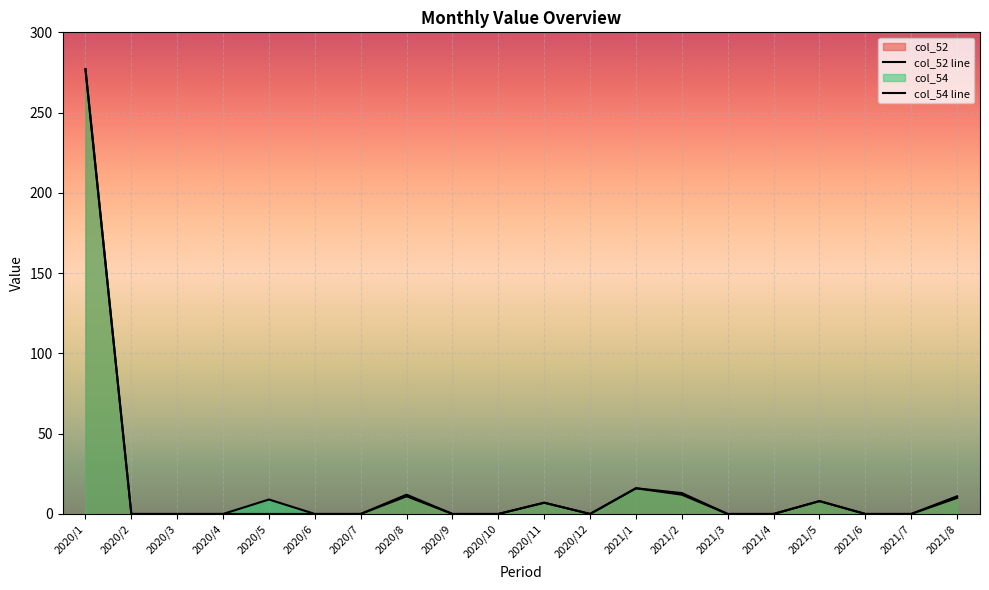

How many lines are shown in the chart?

2